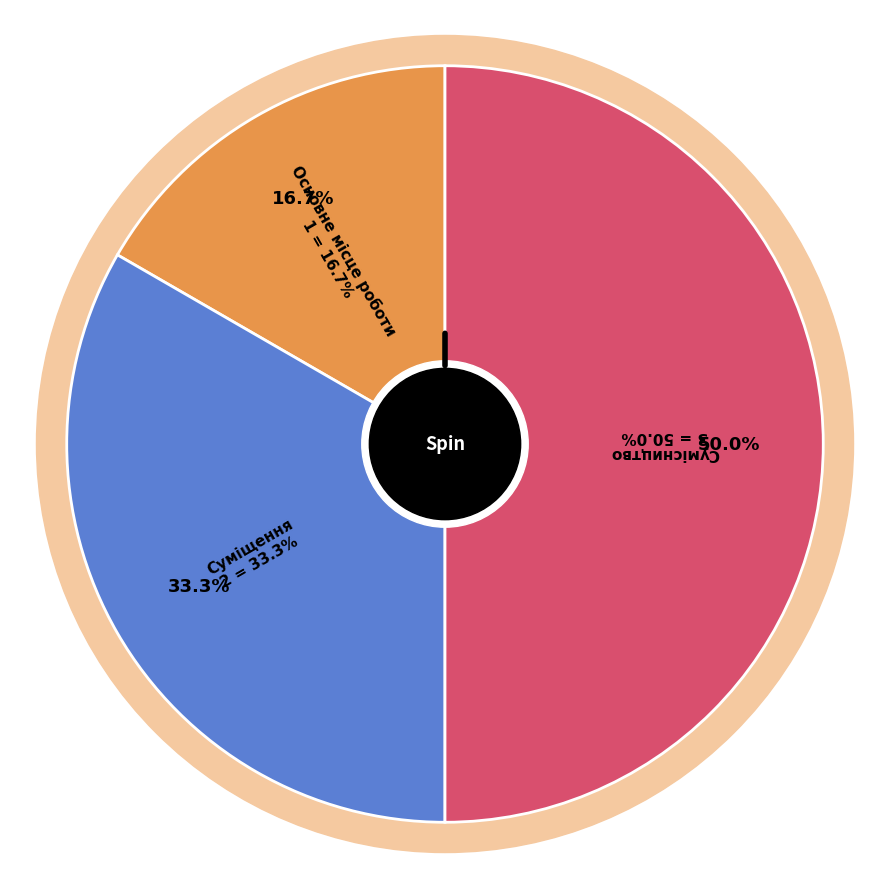

What percentage is the Сумісництво slice, to the nearest percent?

50%